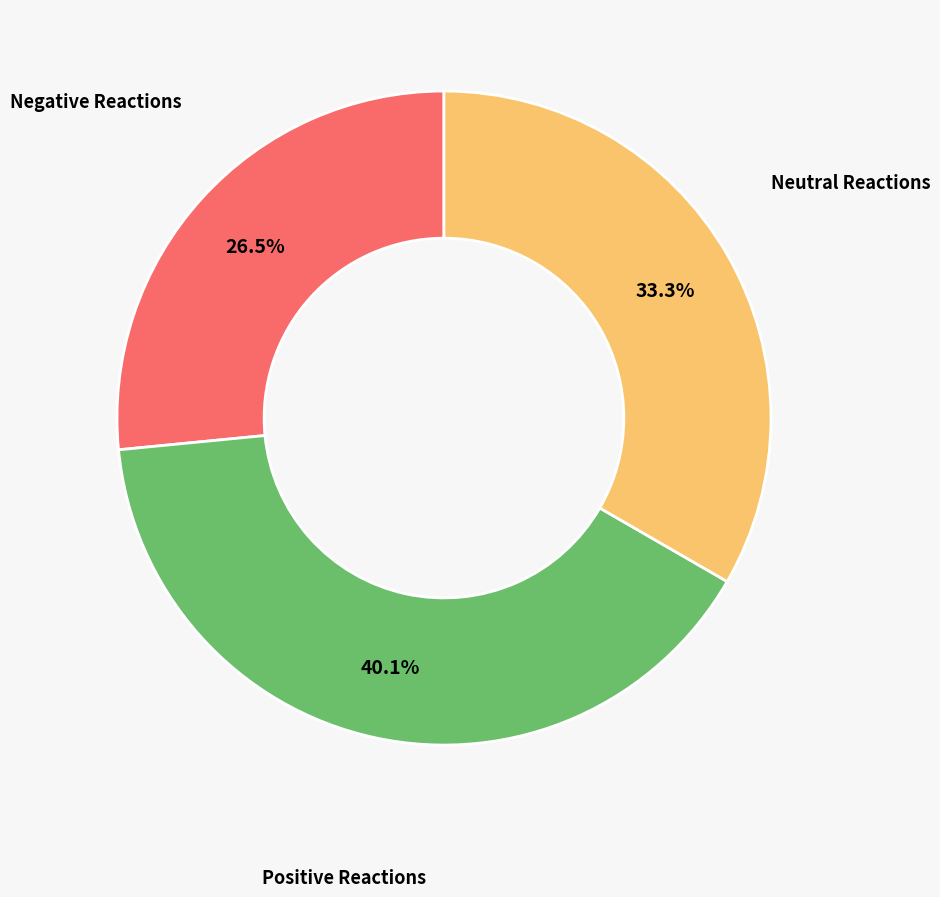

To the nearest percent, what is the difference between the largest and smallest slice percentages?

14%